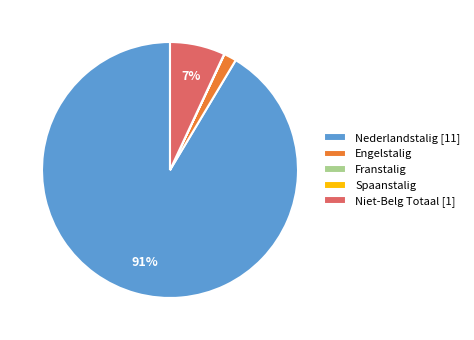

The Nederlandstalig [11] slice represents 91% of the pie. True or false?

True